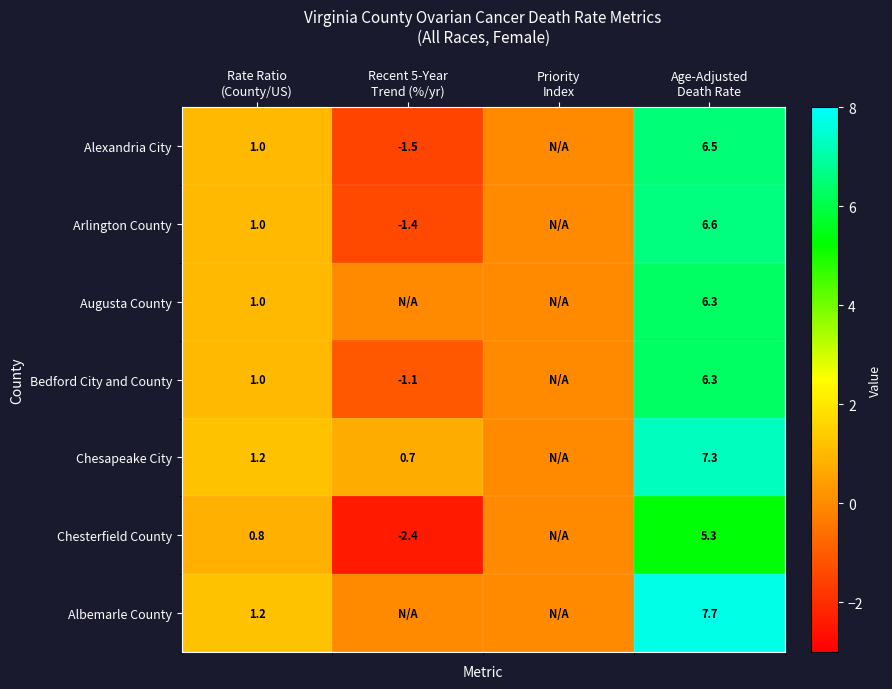

Is it true that Augusta County equals 6.3 at Age-Adjusted Death Rate?

True